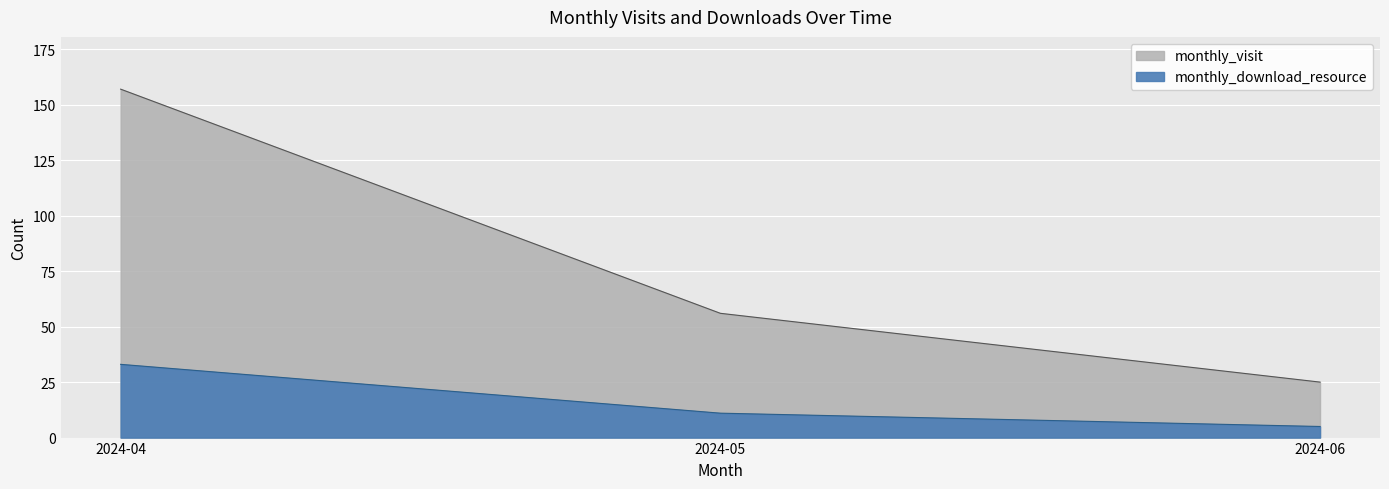

What is the value of the monthly_visit point at the 3rd from the left?

25